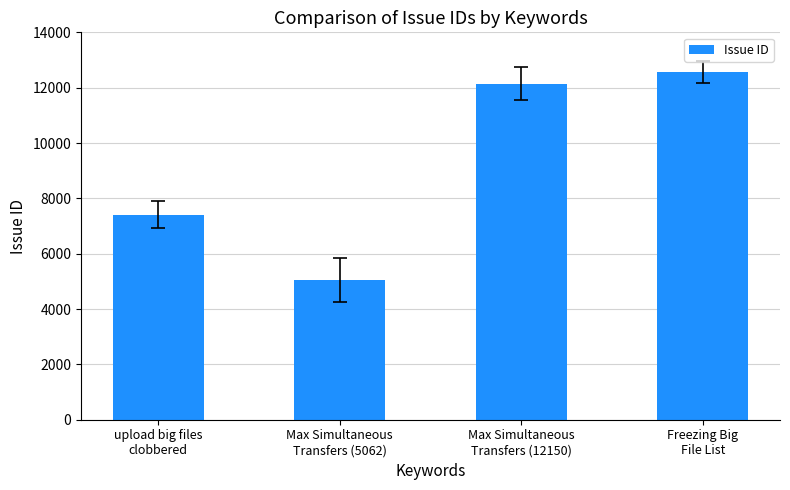

What is the value of the 2nd bar from the left?

5062